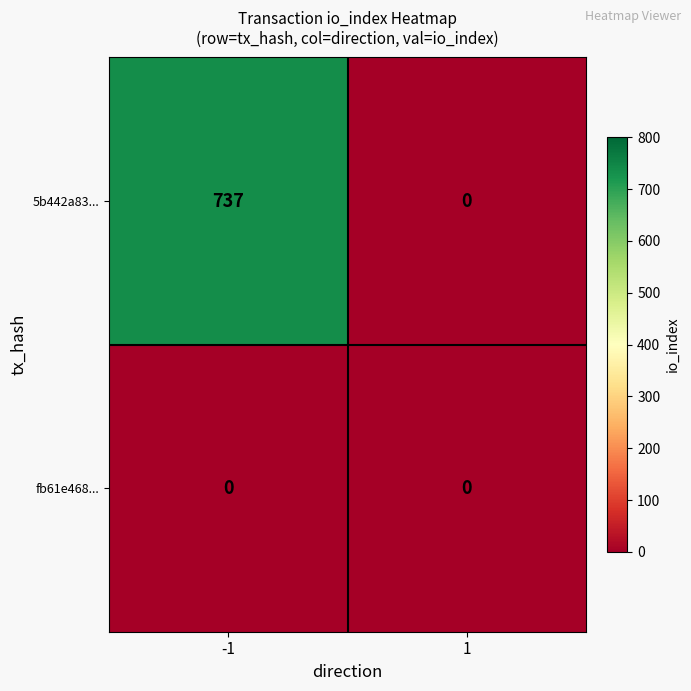

At -1, list the series in order from smallest to largest.

fb61e468..., 5b442a83...